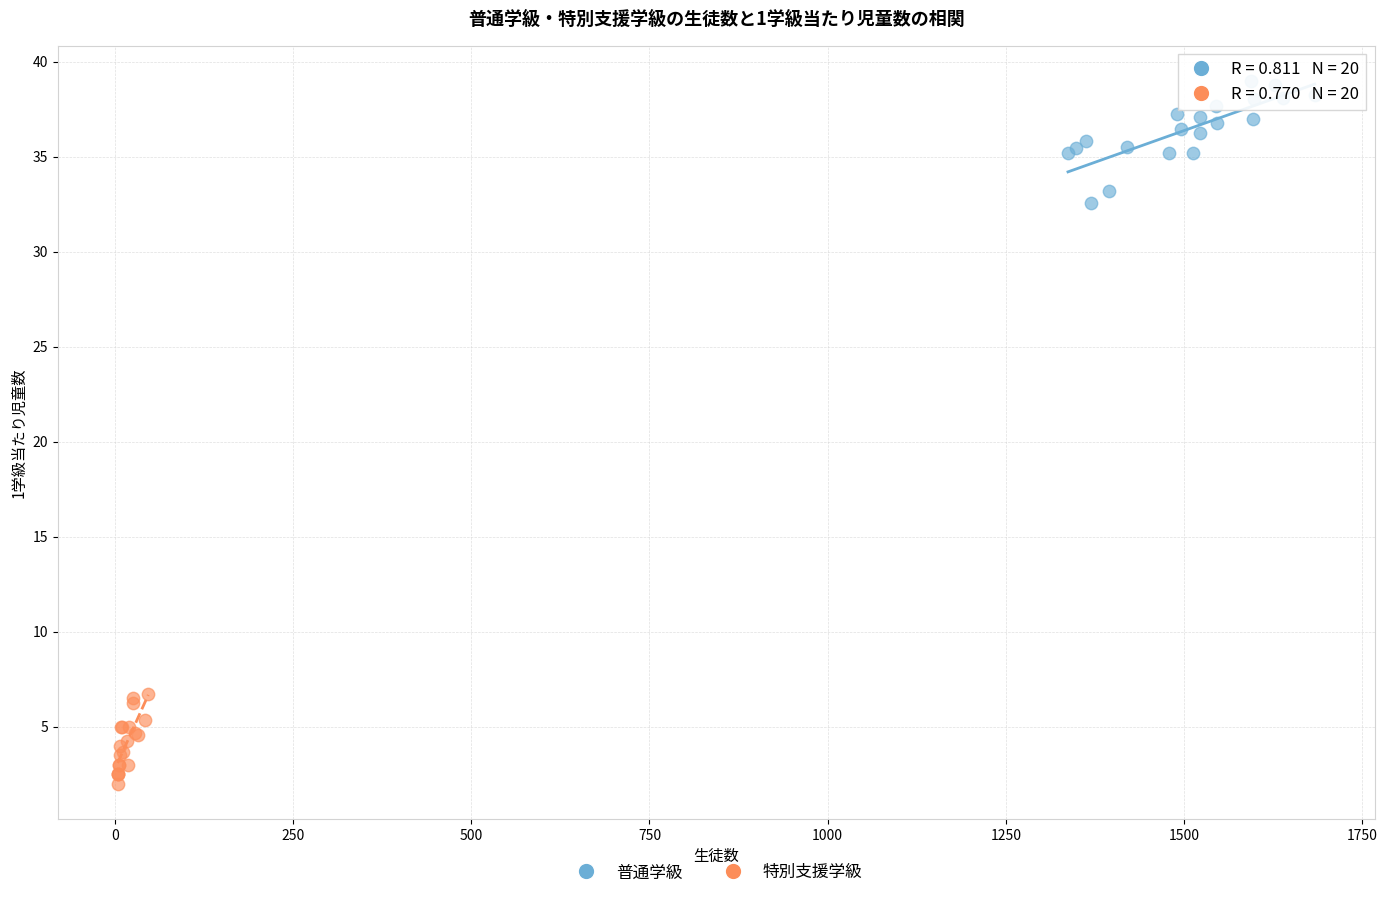

Which series has the largest Y range (max minus min)?

普通学級